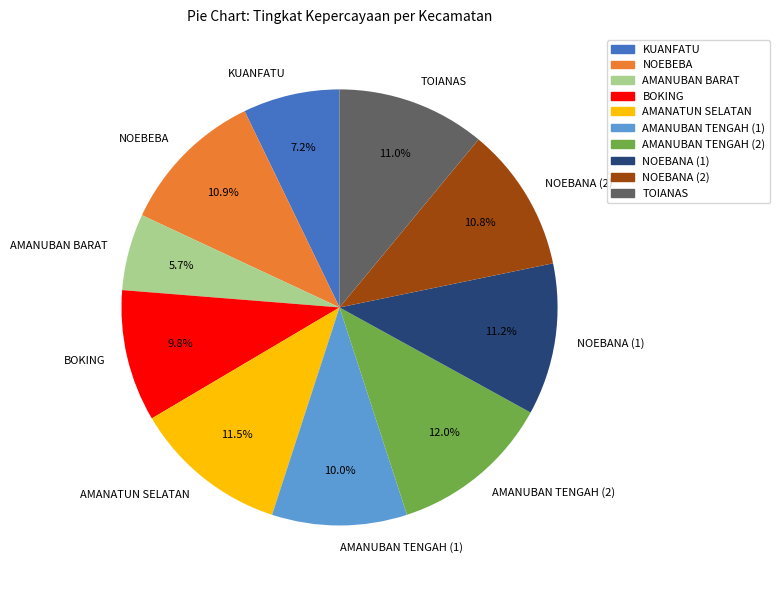

What percentage is the TOIANAS slice, to the nearest percent?

11%